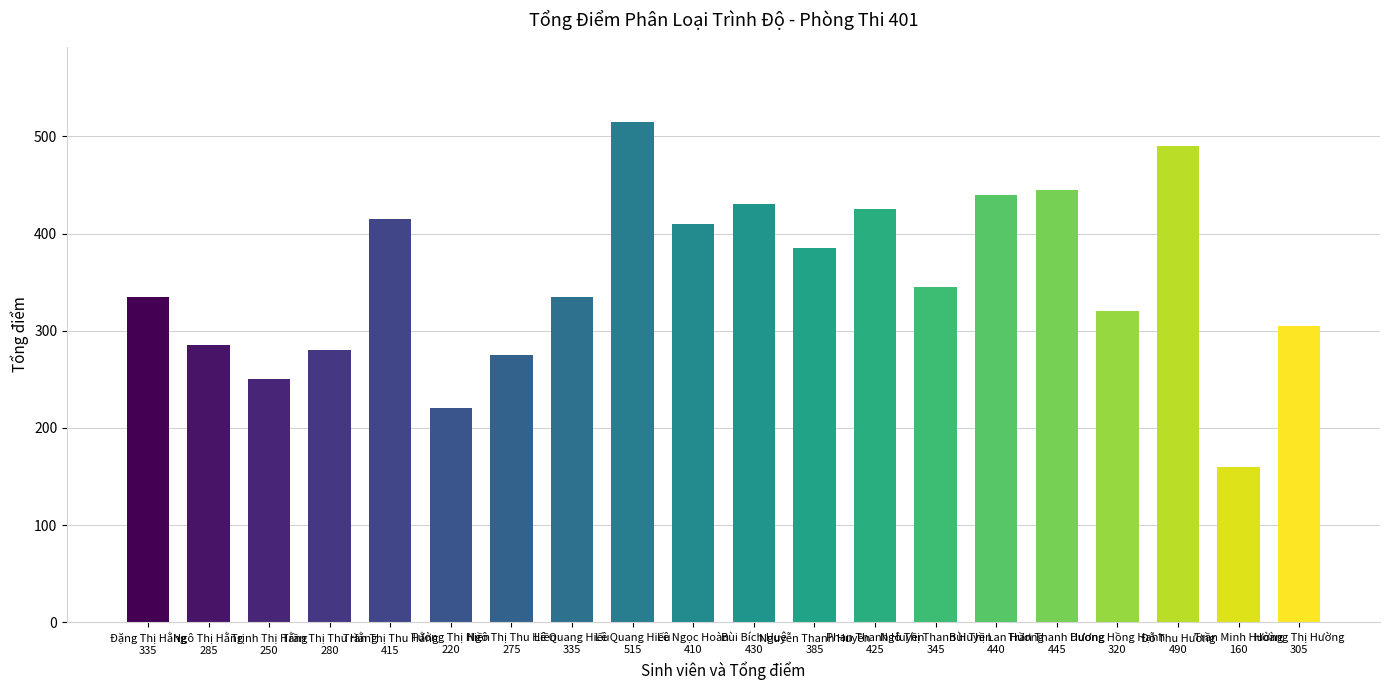

What is the value of the 19th bar from the left?

160